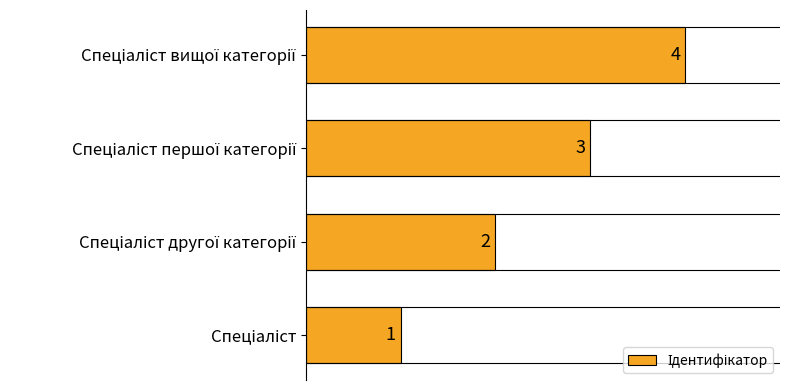

Does the chart contain any negative values?

No